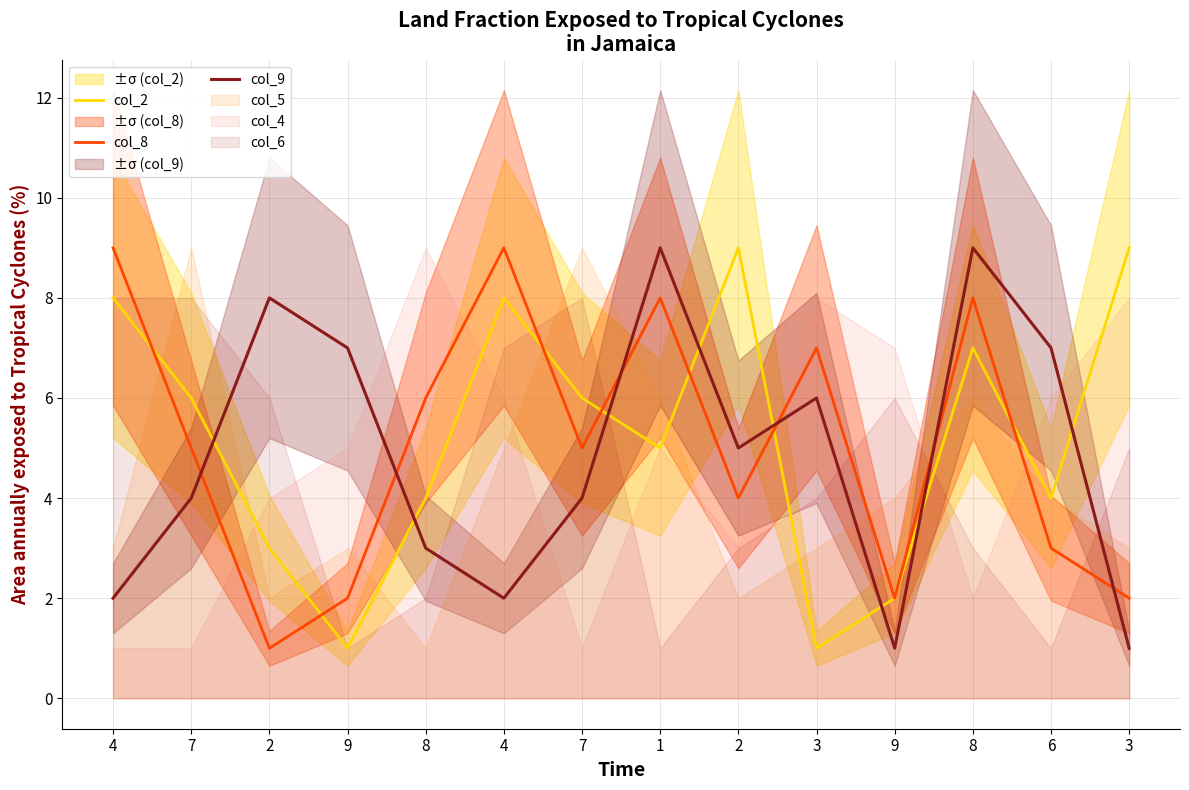

How many intersections are there between col_9 and col_2?

8